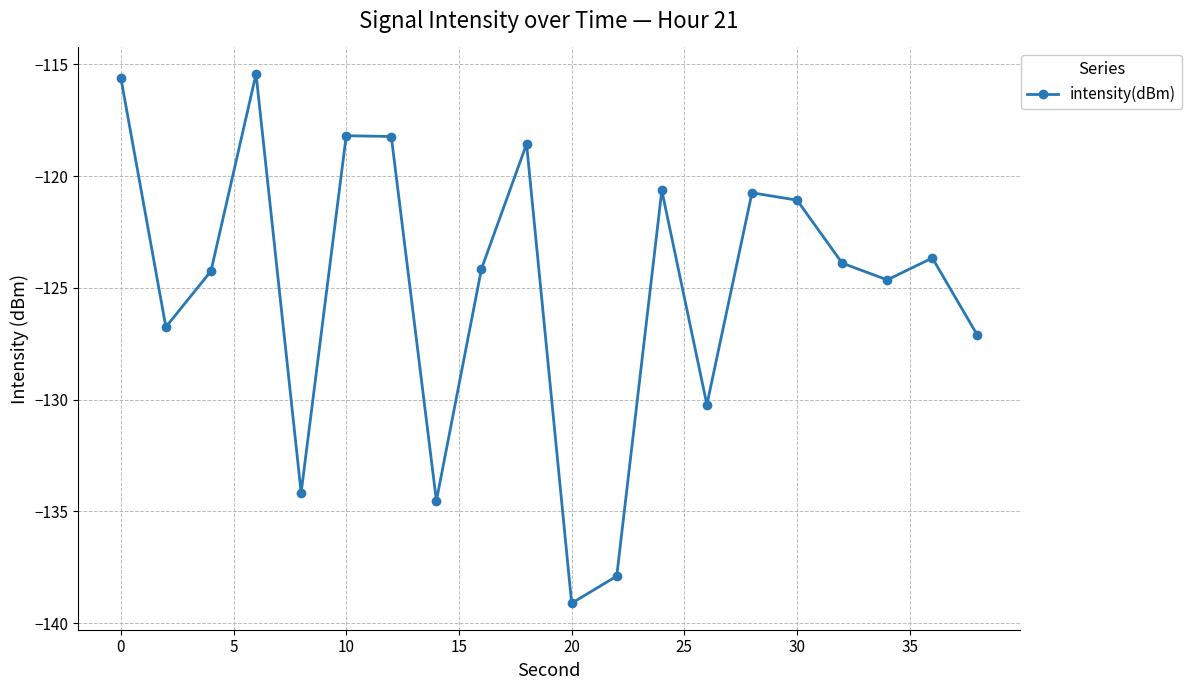

What is the maximum value shown in the chart?

-115.4